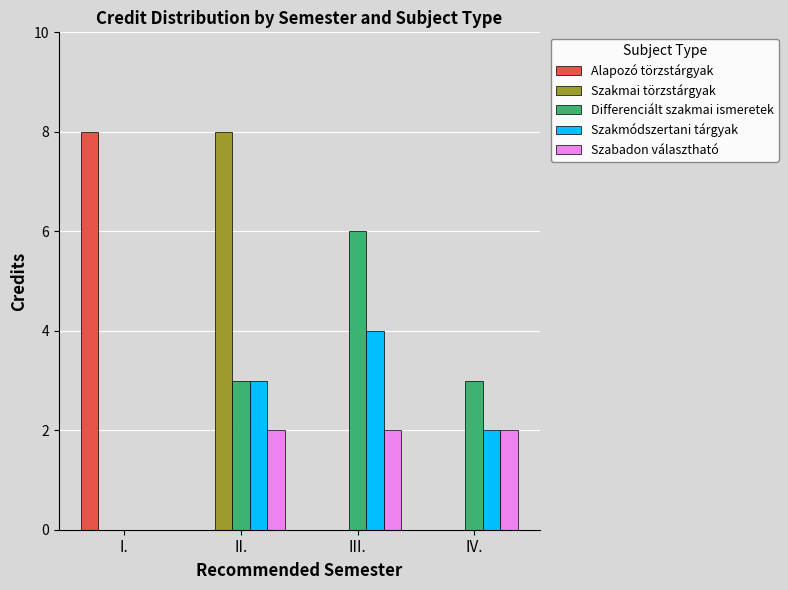

What is the greatest value displayed?

8